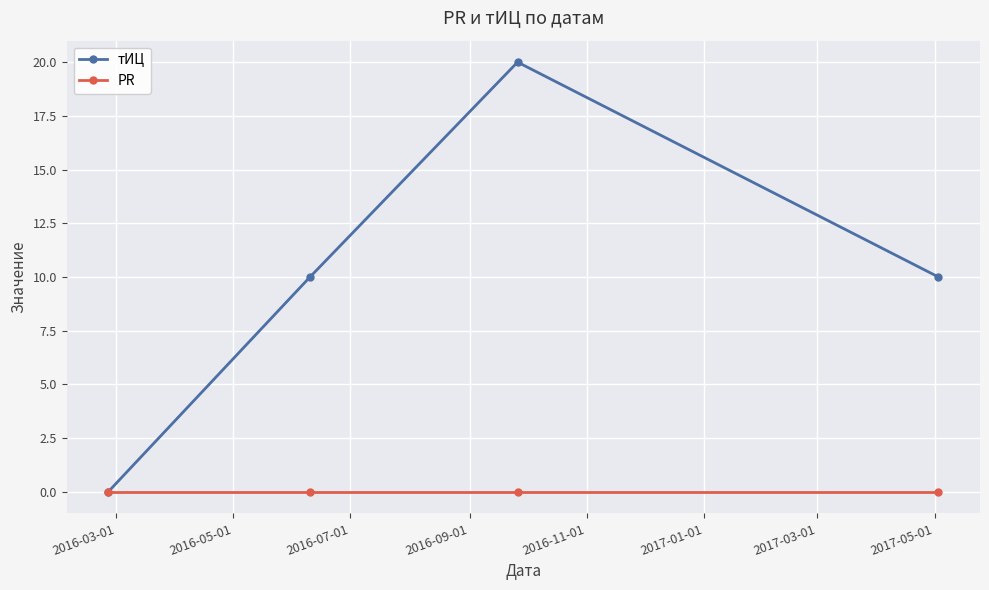

List the series in order of their overall mean, lowest first.

PR, тИЦ